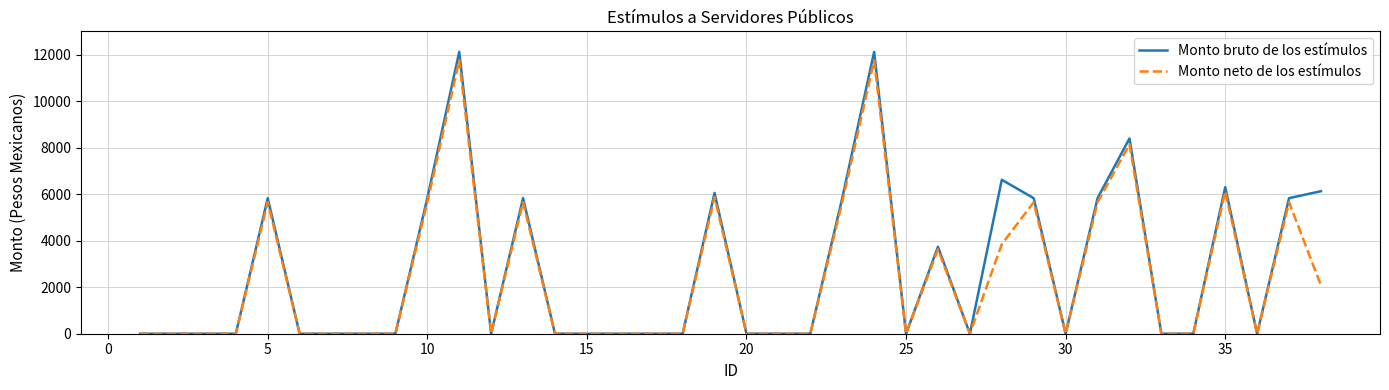

What are all the series names shown in the legend?

Monto bruto de los estímulos, Monto neto de los estímulos